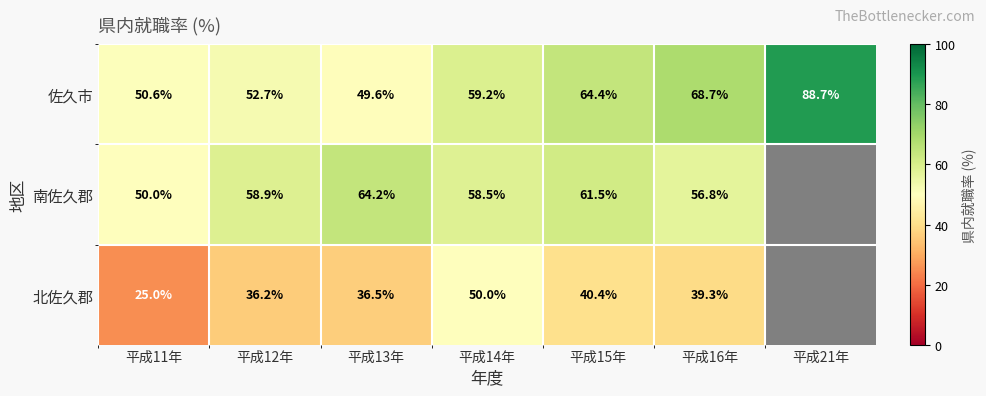

At which category is the sum across all series the highest?

平成14年